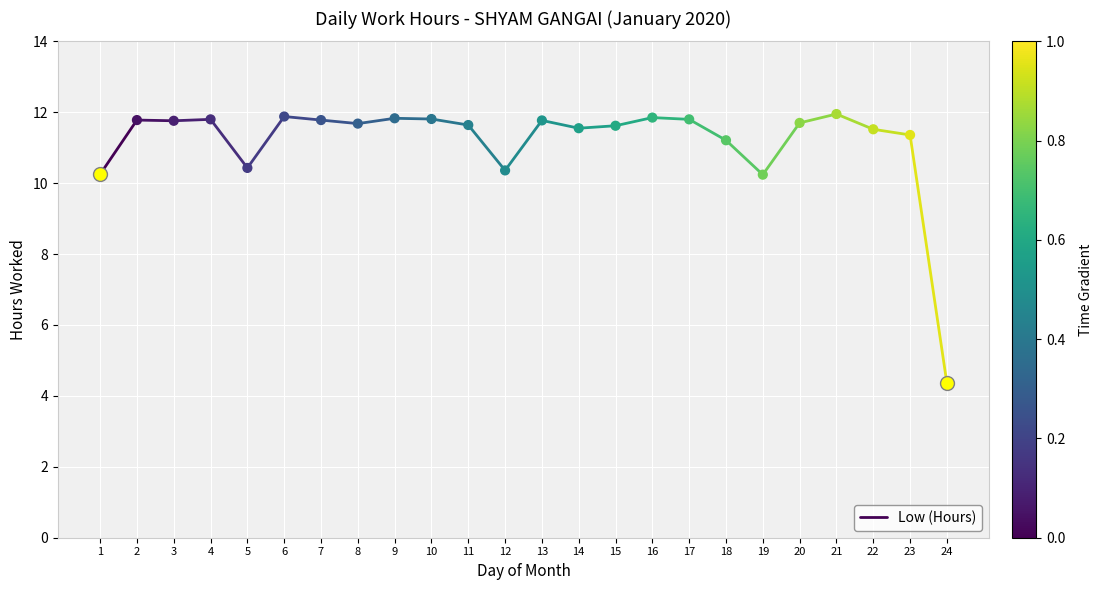

What is the change in value from 1 to 2?

+1.5